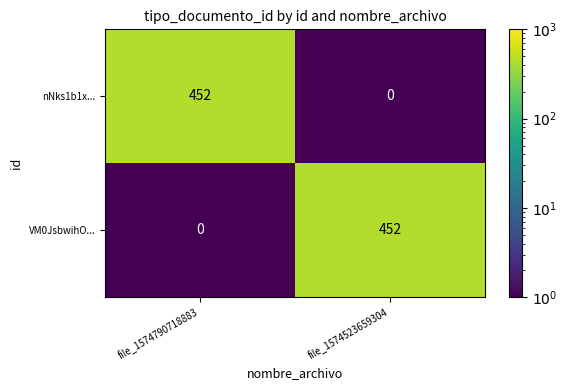

Is it true that nNks1b1x... equals 0 at file_1574523659304?

True